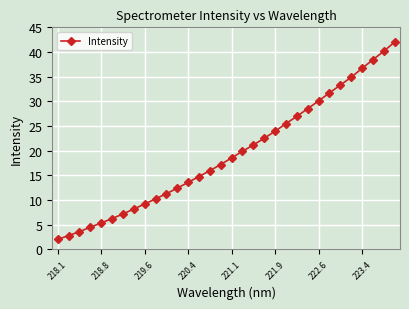

What is the value of the 32nd point from the left?

42.0